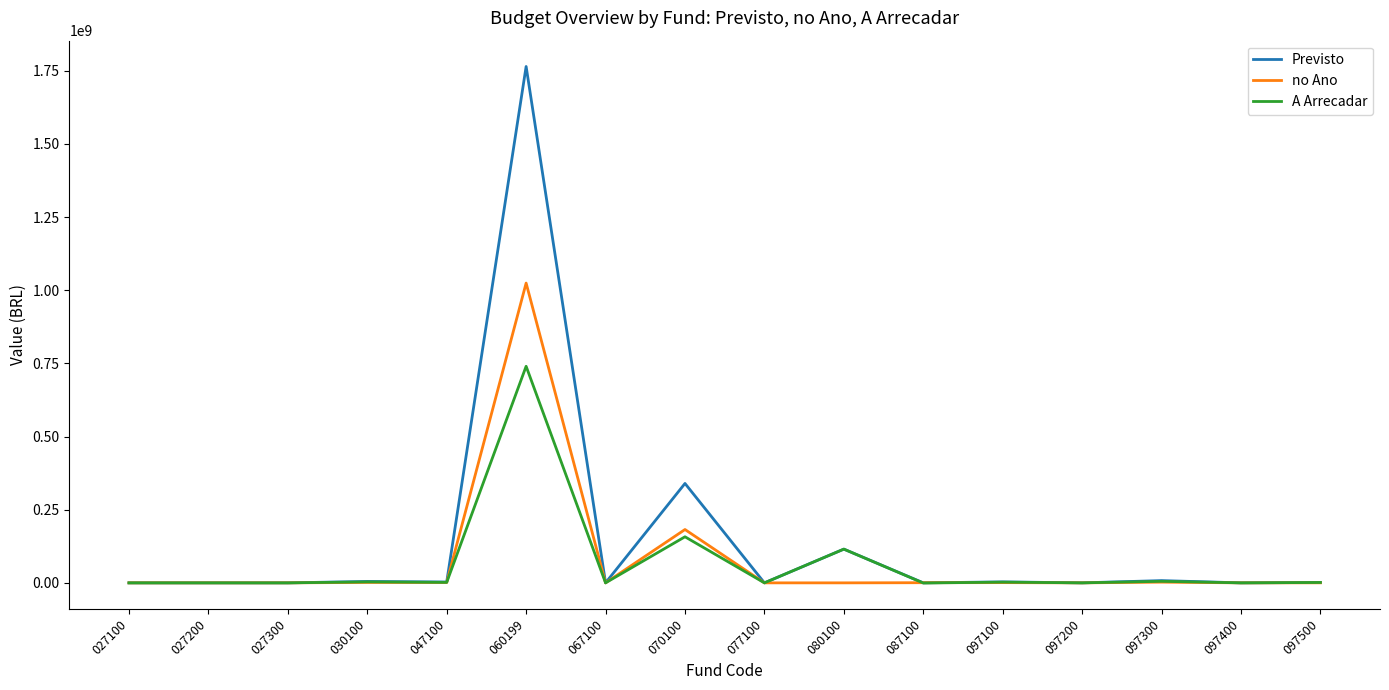

Which series has the widest spread of values?

Previsto